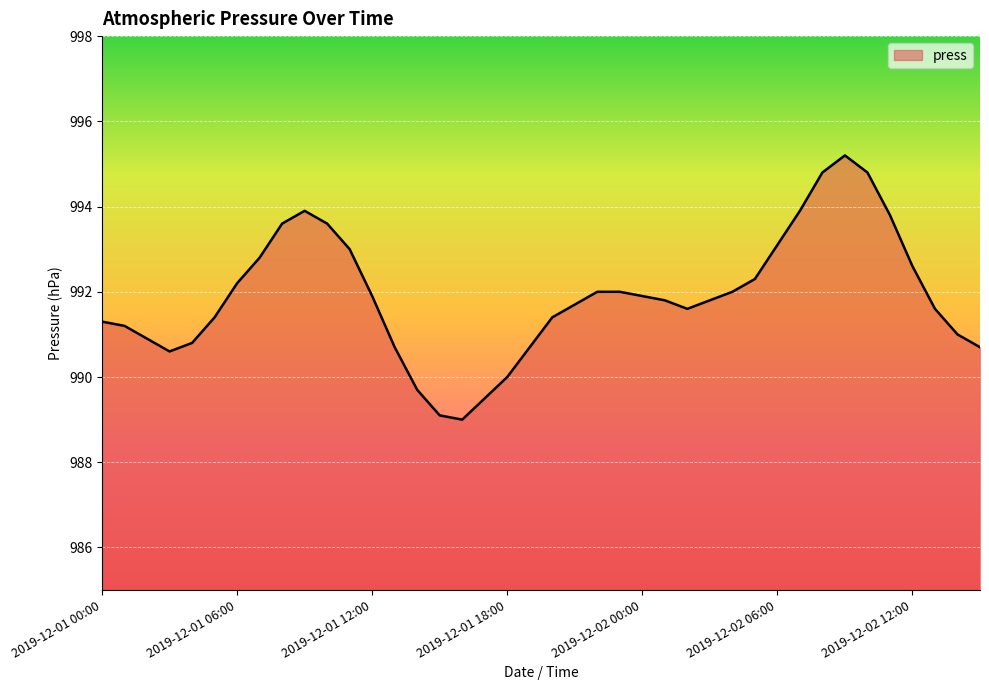

What is the difference between the maximum and minimum values?

6.2